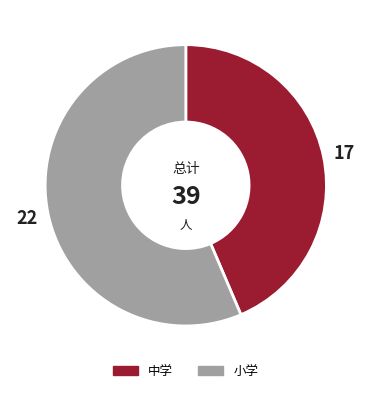

Which category has the smallest portion of the pie?

中学